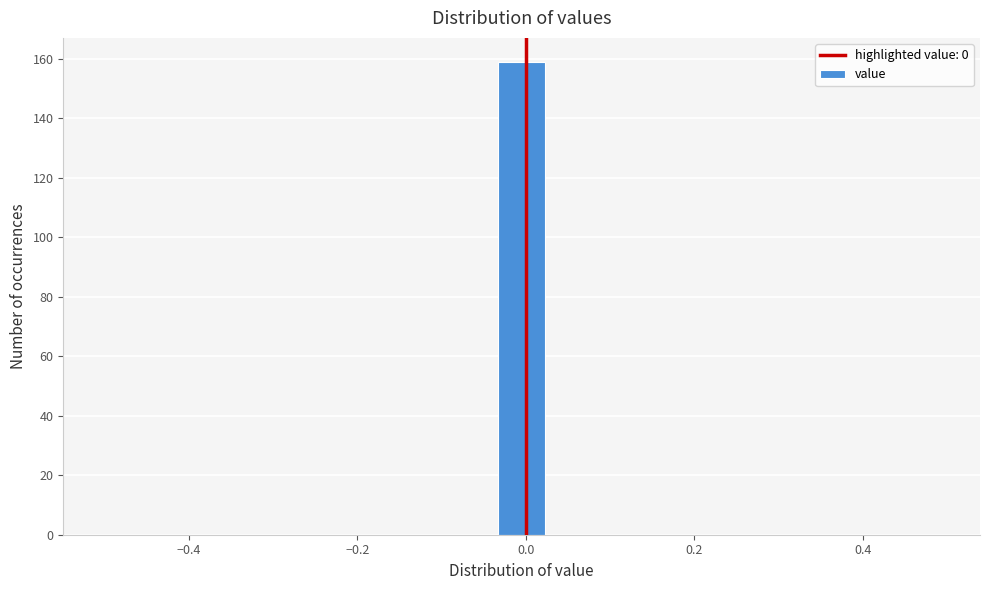

Around what value on the x-axis is the tallest bar? Give the approximate position of its centre, as read against the axis.

0.00